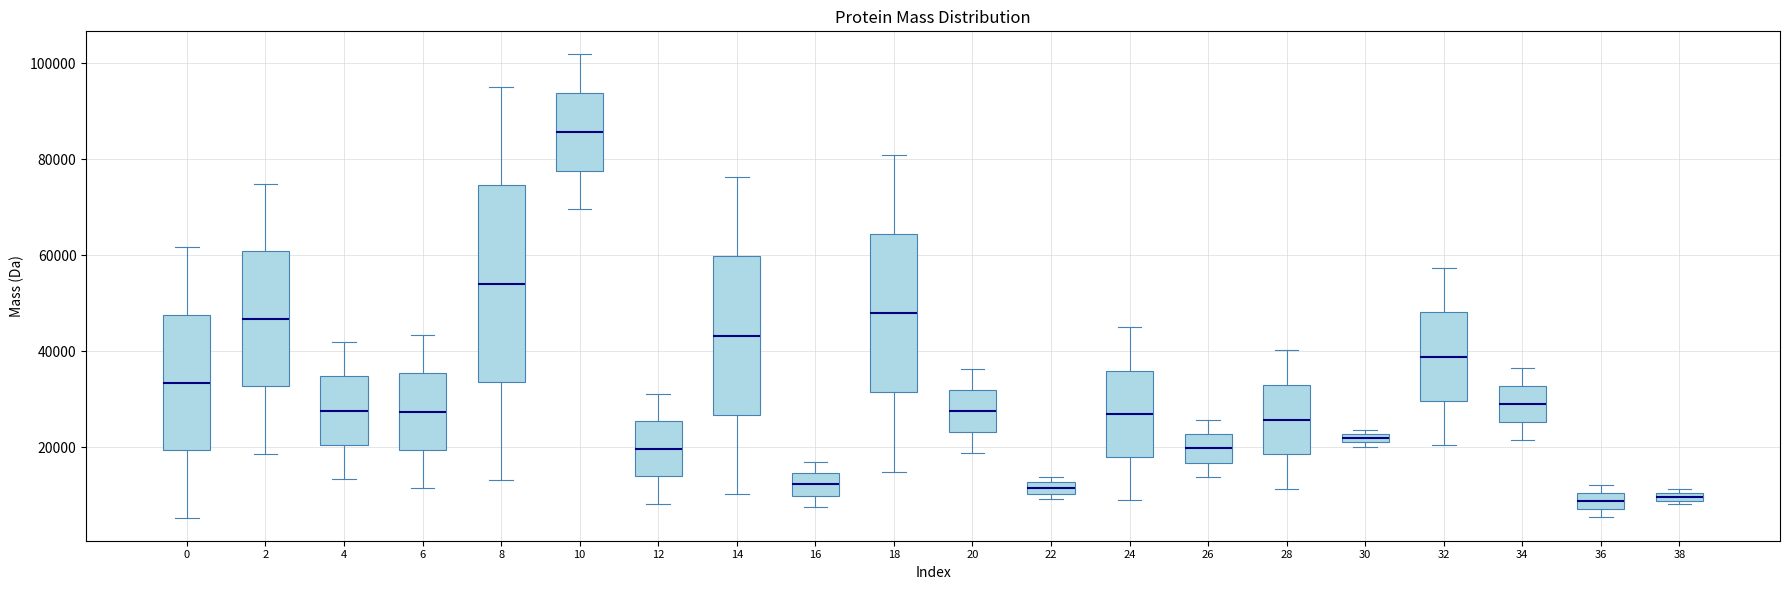

Which box is the tallest, from its lower edge to its upper edge?

8